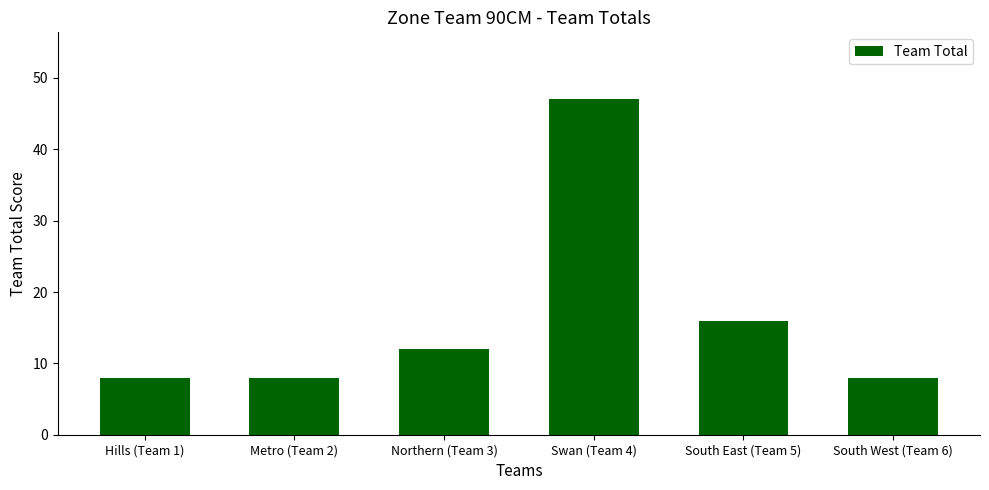

Reading left to right, transcribe all the data shown in this chart.

Hills (Team 1)=8	Metro (Team 2)=8	Northern (Team 3)=12	Swan (Team 4)=47	South East (Team 5)=16	South West (Team 6)=8